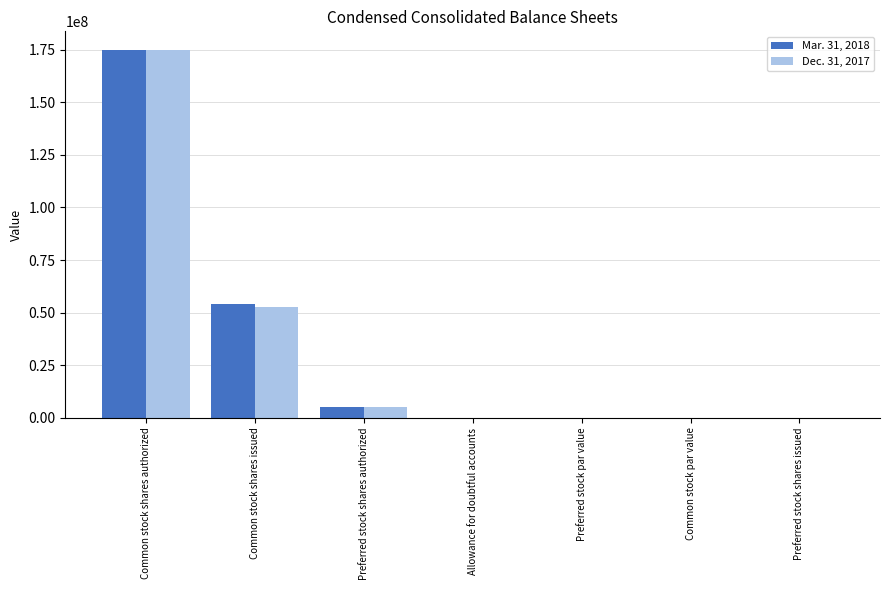

At which label does Dec. 31, 2017 first exceed 2450?

Common stock shares authorized